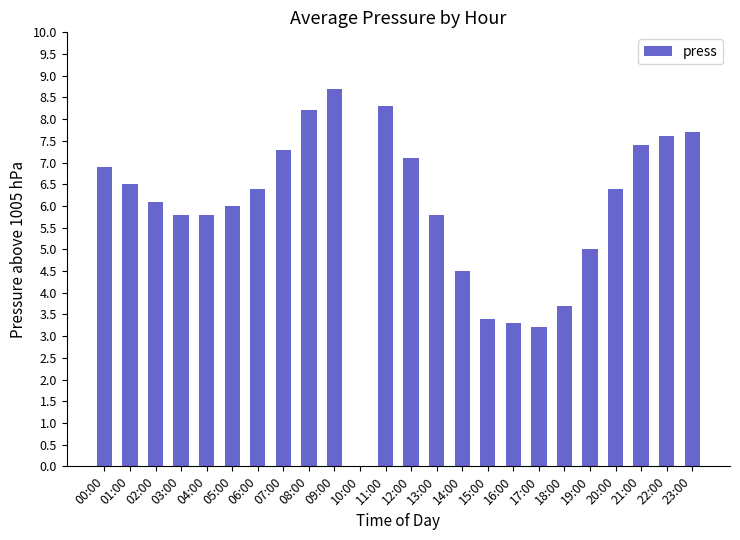

Are the bars grouped side by side (vs. stacked)?

No